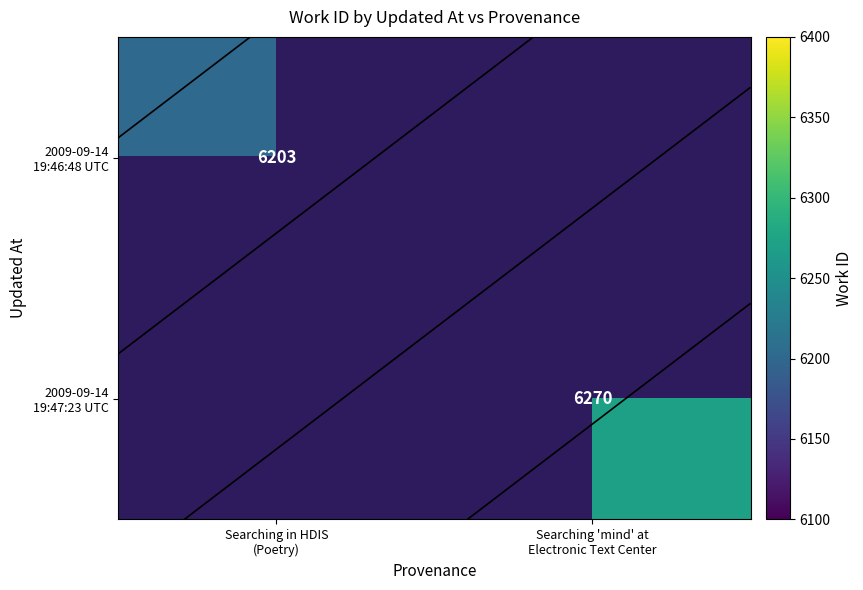

Which category has the highest value in the 2009-09-14 19:47:23 UTC series?

Searching in HDIS (Poetry)